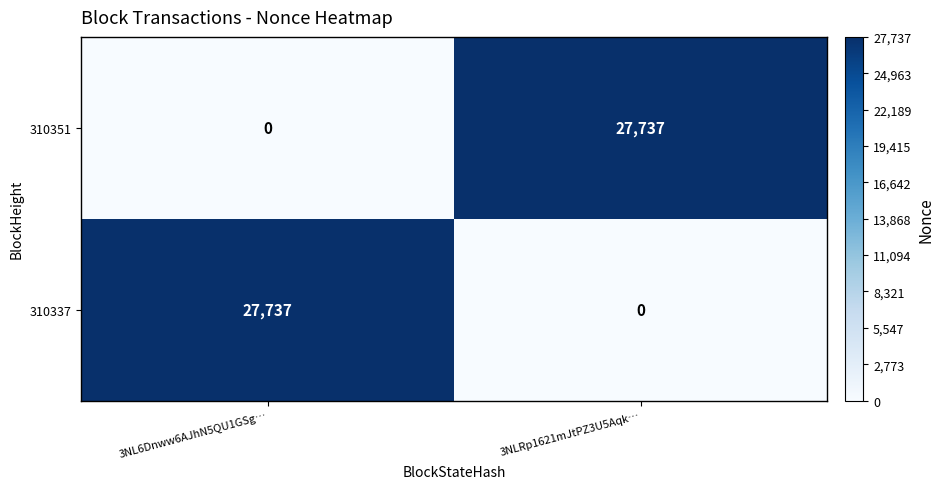

What is the difference between the maximum and minimum values in the 310337 series?

27737